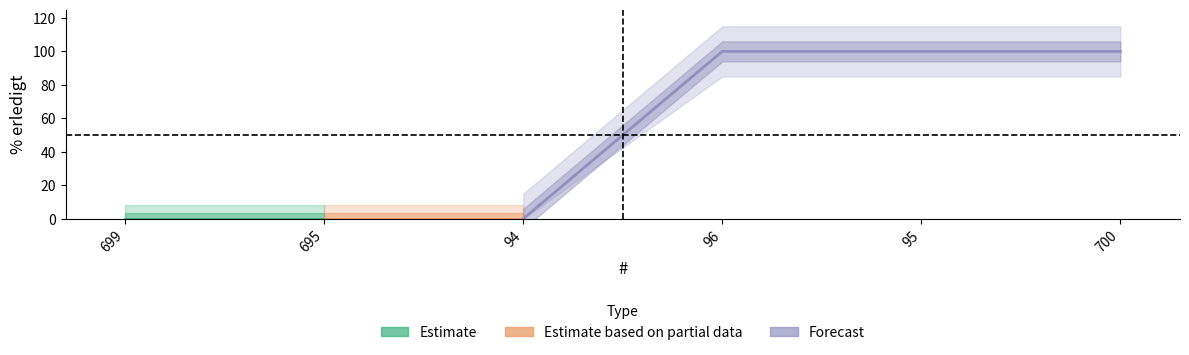

How many data points are less than 100?

3